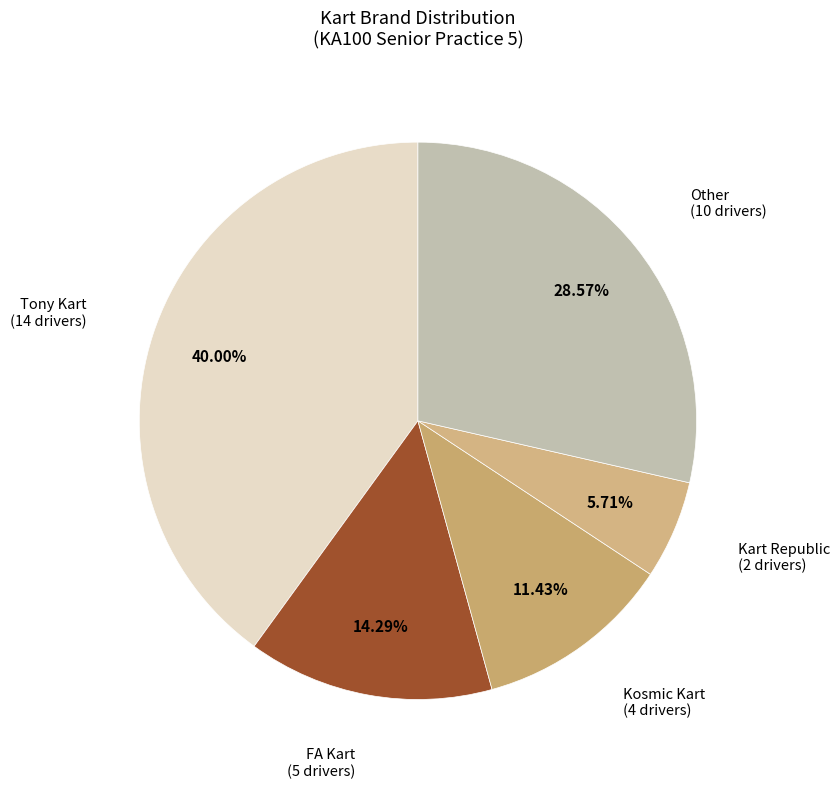

Which has a higher value, FA Kart or Other?

Other